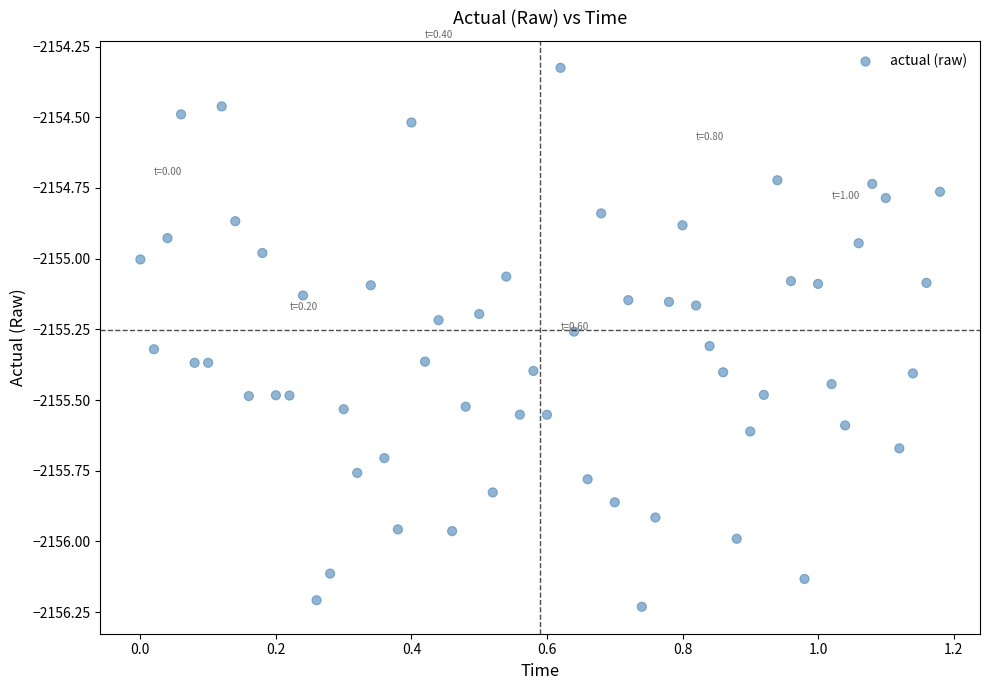

What is the range of X values (max minus min)?

1.2